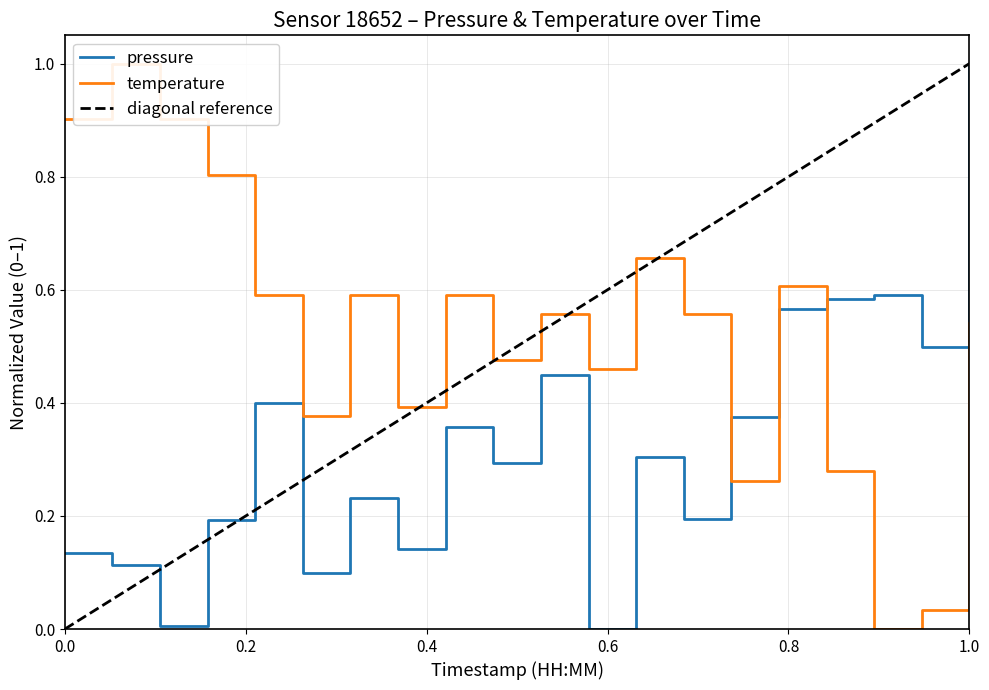

The temperature series shows 0.6 at 00:37. True or false?

True